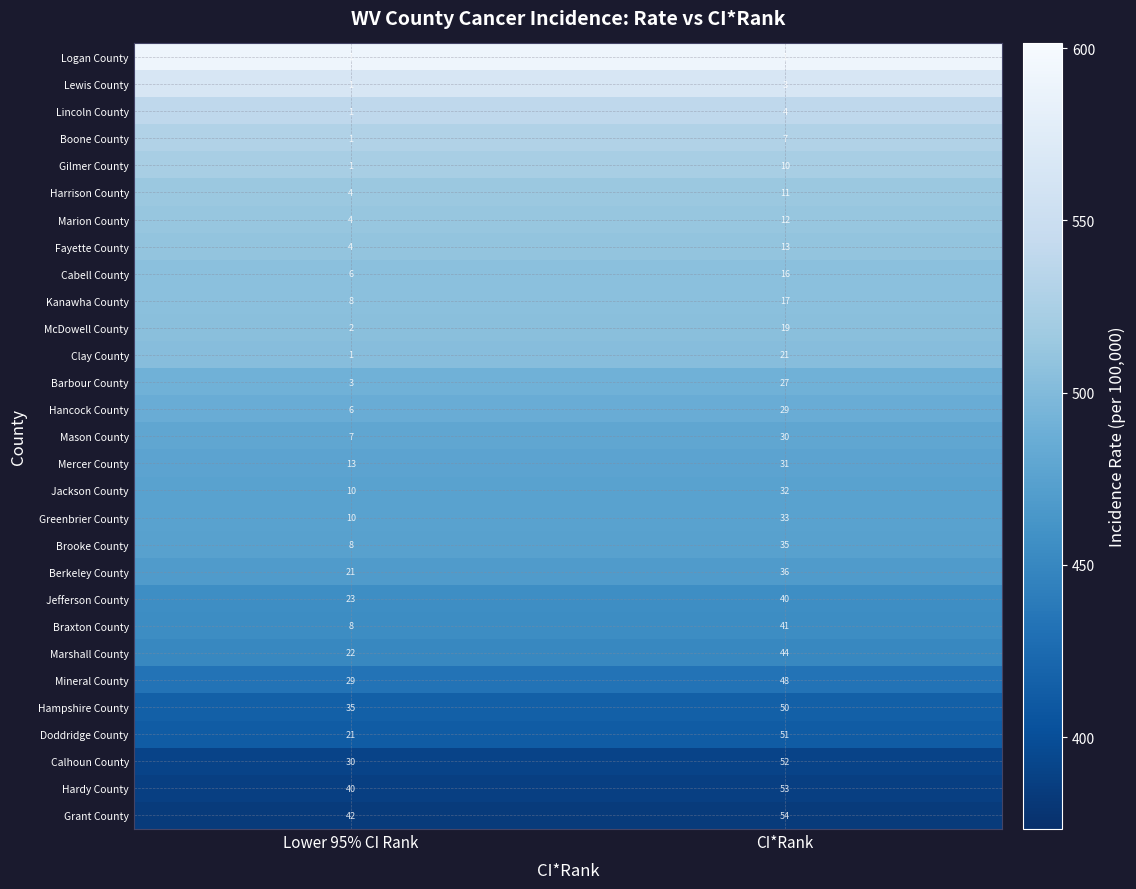

What is the approximate value of Lewis County at CI*Rank?

3